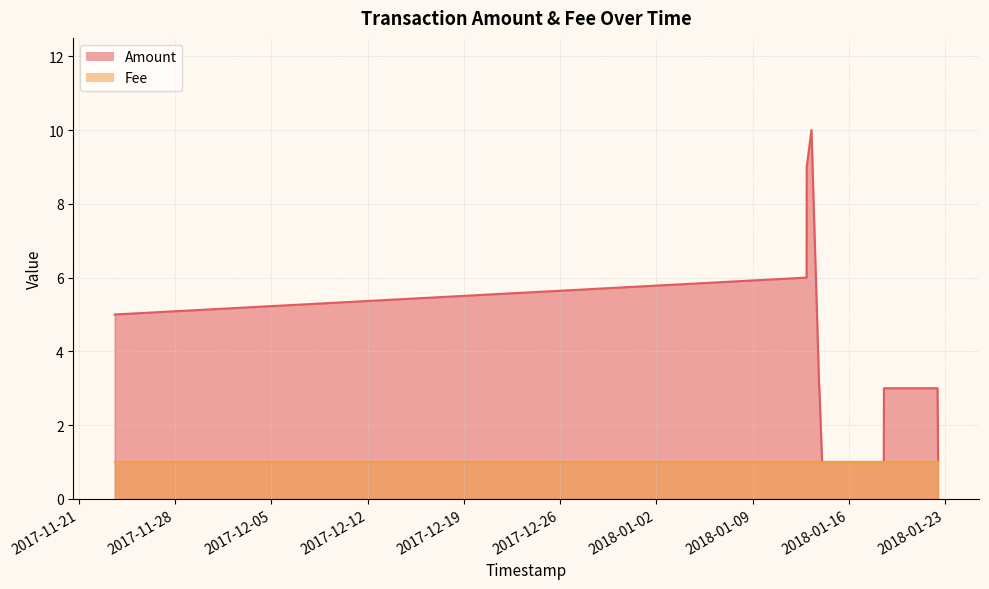

Reading right to left, list all the values displayed in this chart.

1	3	3	1	1	1	1	3	3	10	9	6	5